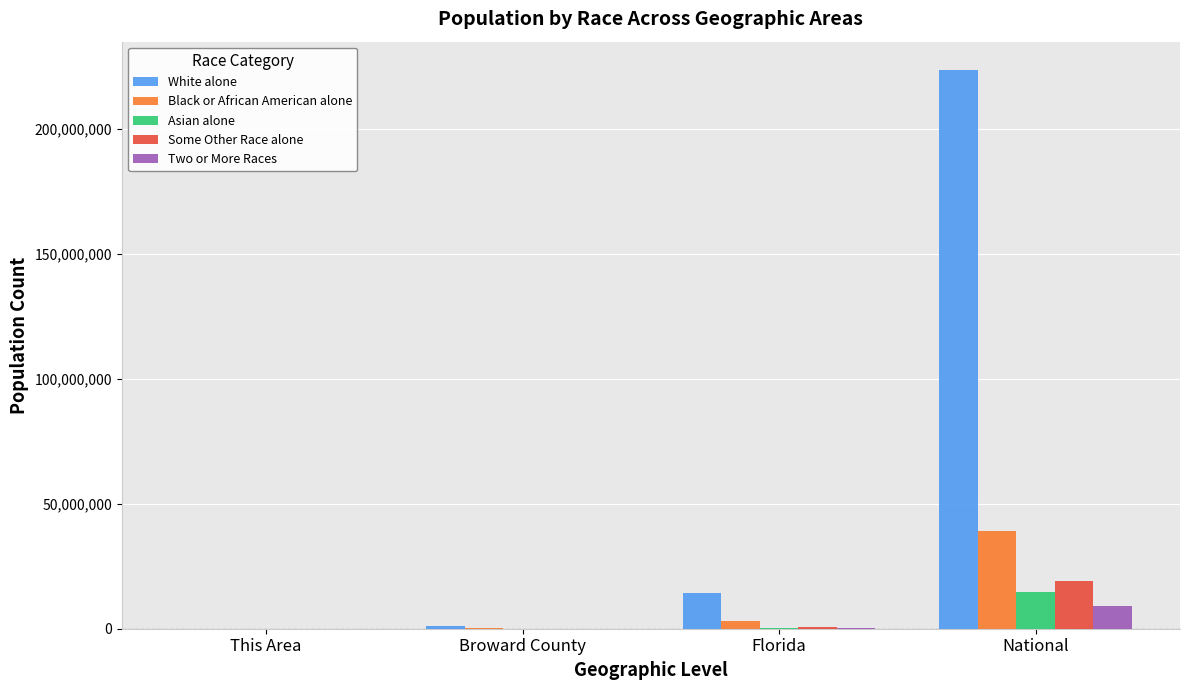

Which series has the largest total across all categories?

White alone